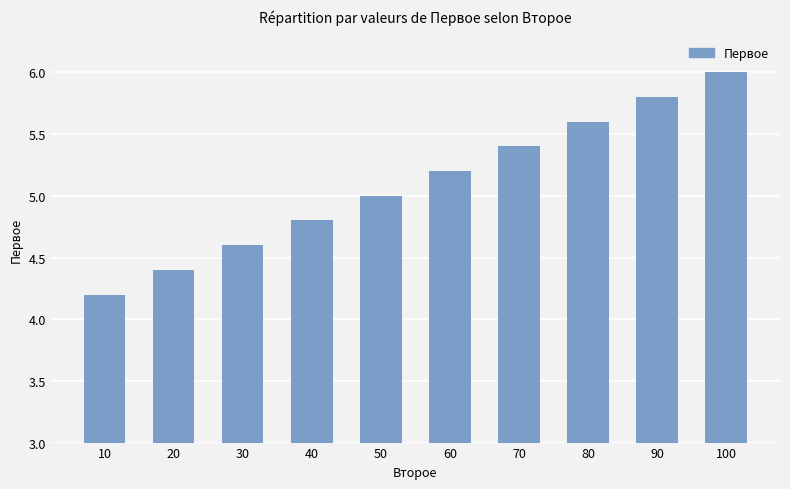

Reading left to right, list all the values displayed in this chart.

10=4.2	20=4.4	30=4.6	40=4.8	50=5.0	60=5.2	70=5.4	80=5.6	90=5.8	100=6.0